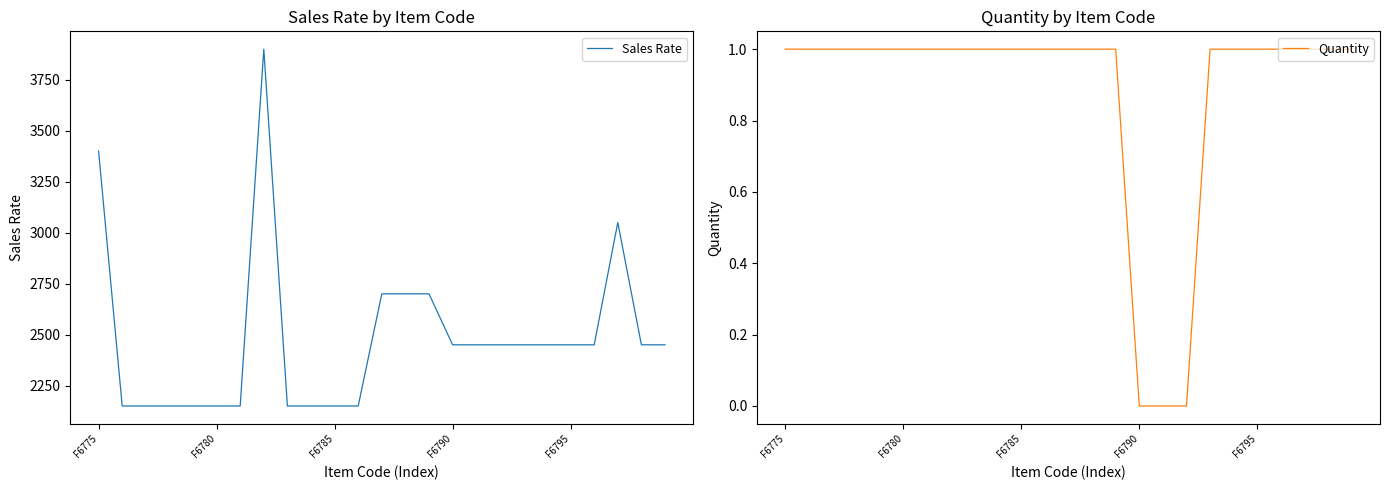

True or false: Sales Rate has a value of 2450 at F6795.

True